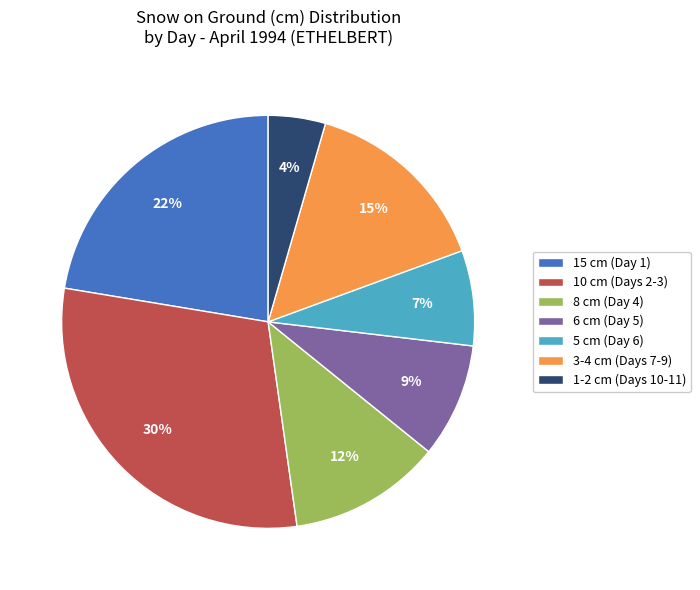

What is the ratio of the value at 6 cm (Day 5) to the value at 3-4 cm (Days 7-9)?

0.6